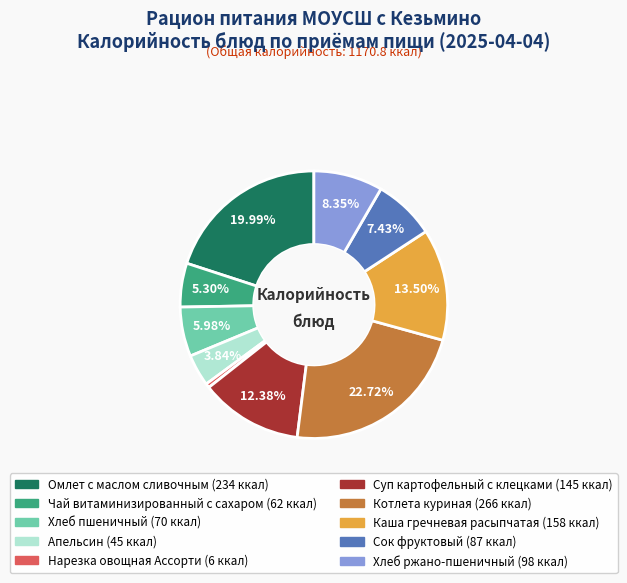

What is the largest slice in the pie chart?

Котлета куриная